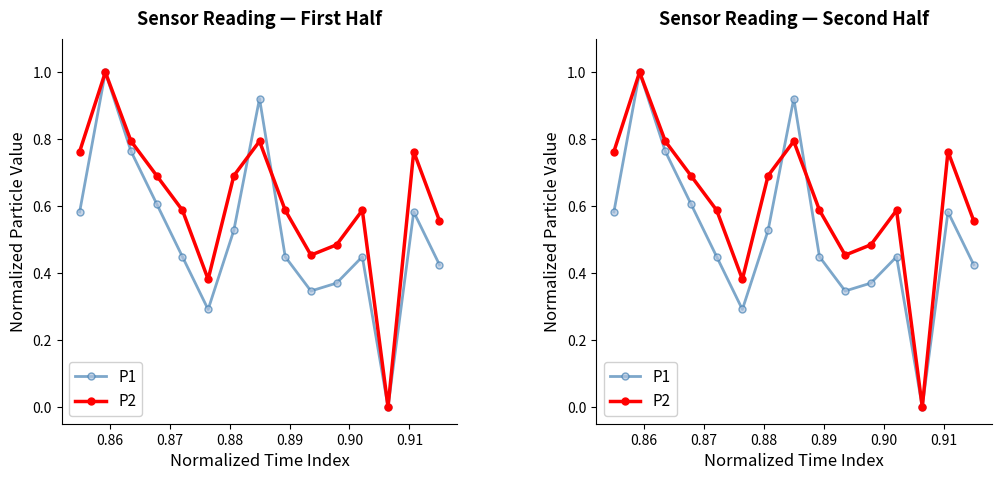

Count the number of data series in this chart.

2